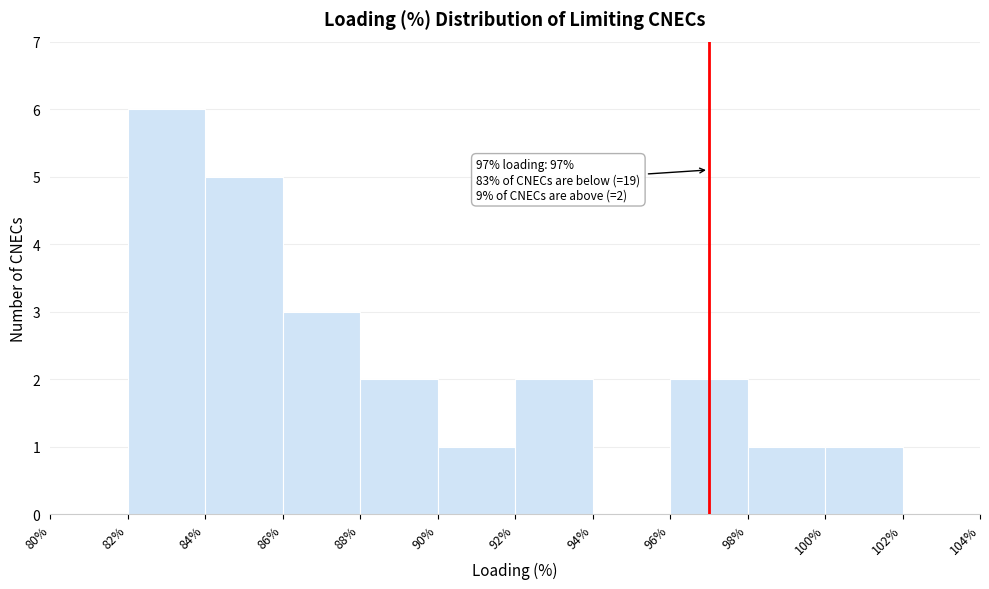

Over which range of the x-axis is the bar tallest?

82% to 84%